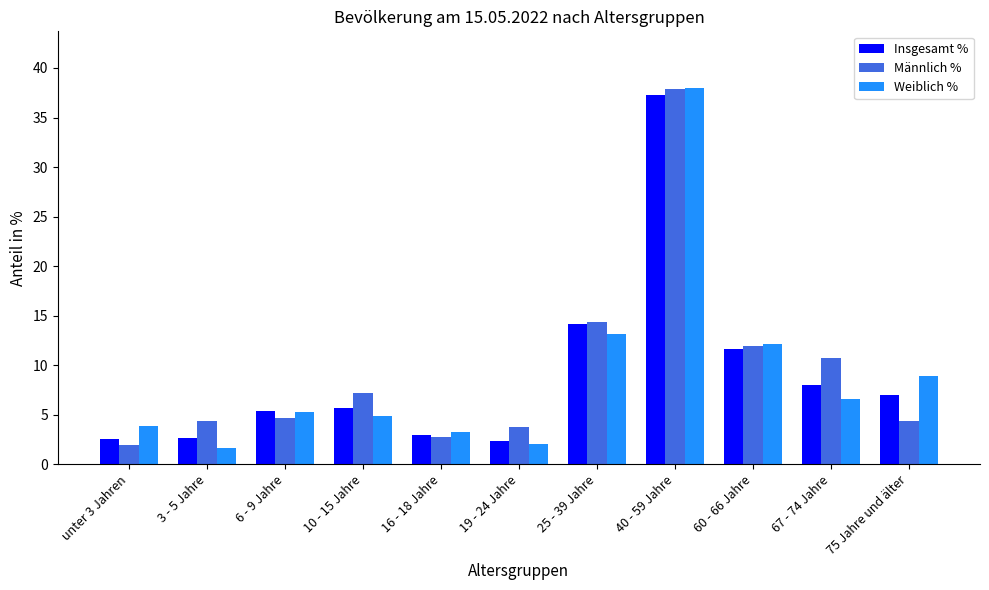

How many groups of bars are there?

11